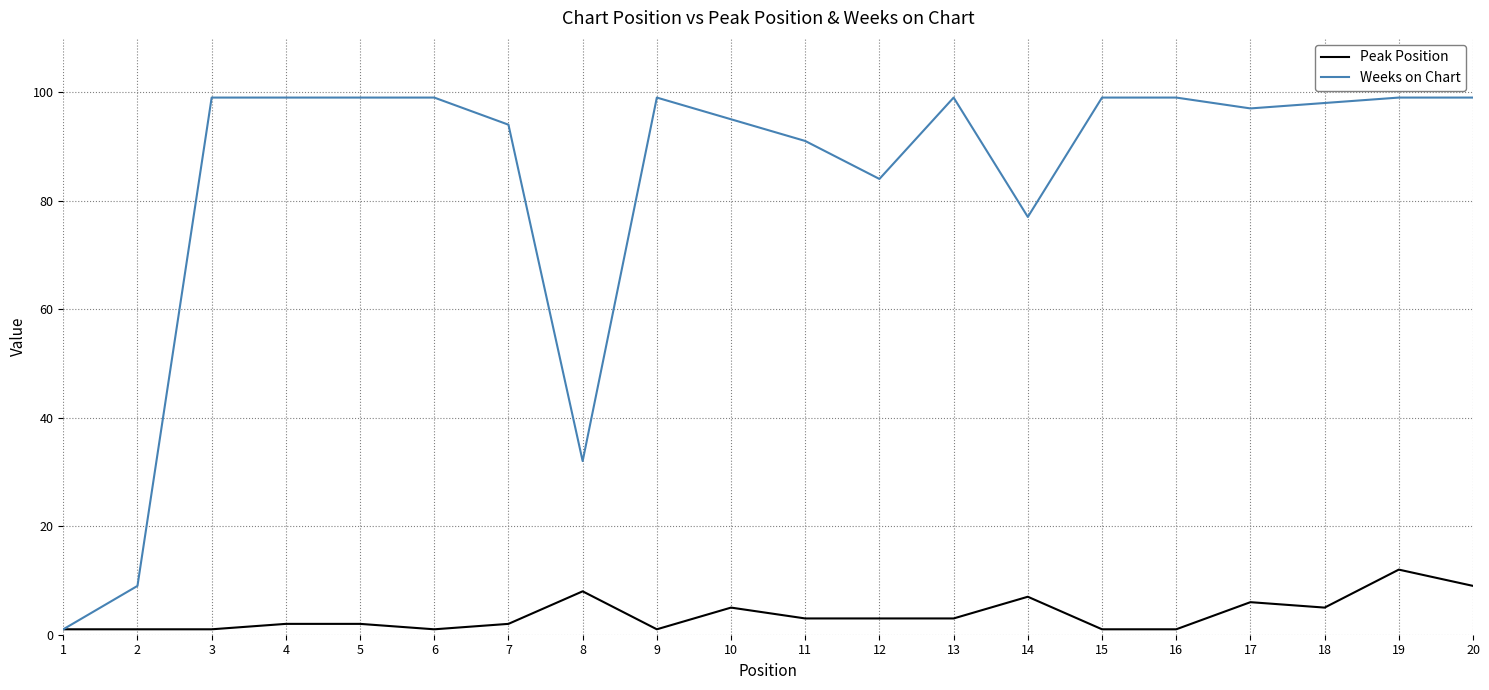

Which series has the largest total across all categories?

Weeks on Chart